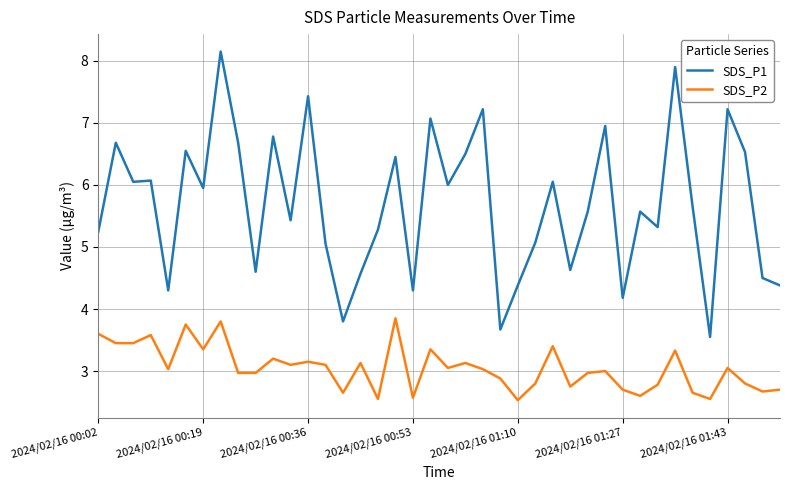

What is the difference between the maximum and minimum values in the SDS_P2 series?

1.3